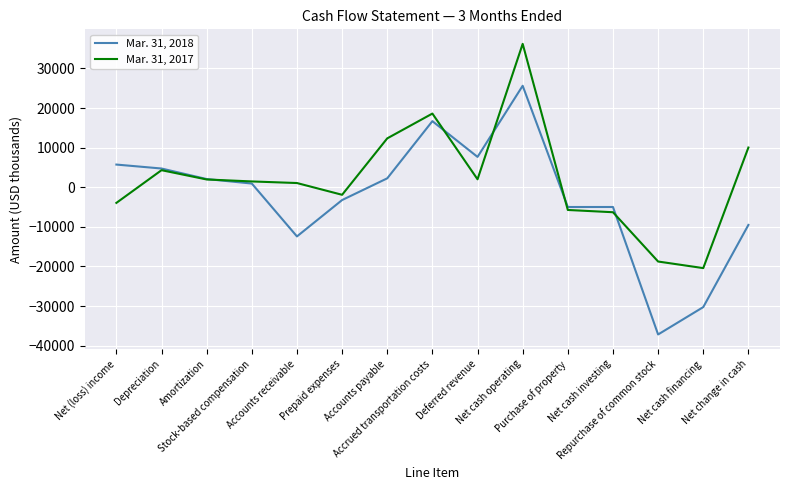

What is the average value of the Mar. 31, 2018 series?

-2459